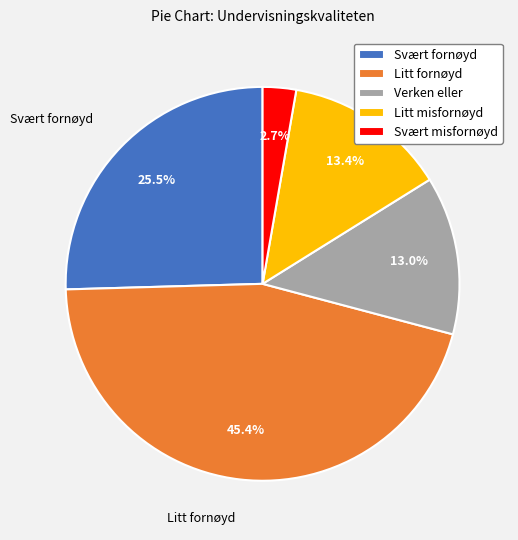

Is there any slice that represents more than half of the pie?

No